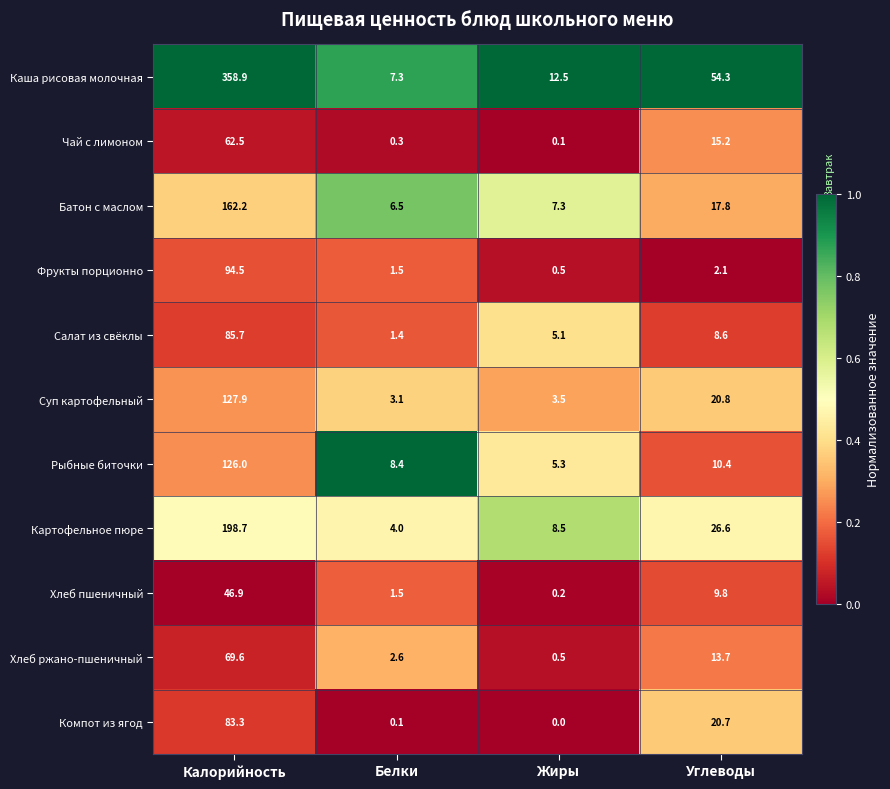

At which label is Хлеб пшеничный closest to 23?

Углеводы